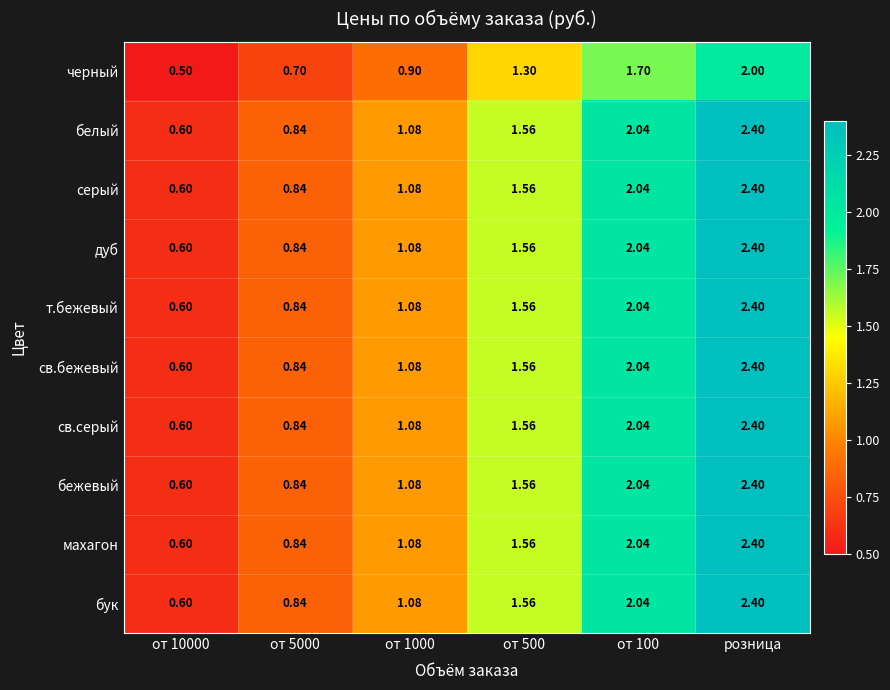

At which category is the sum across all series the highest?

розница